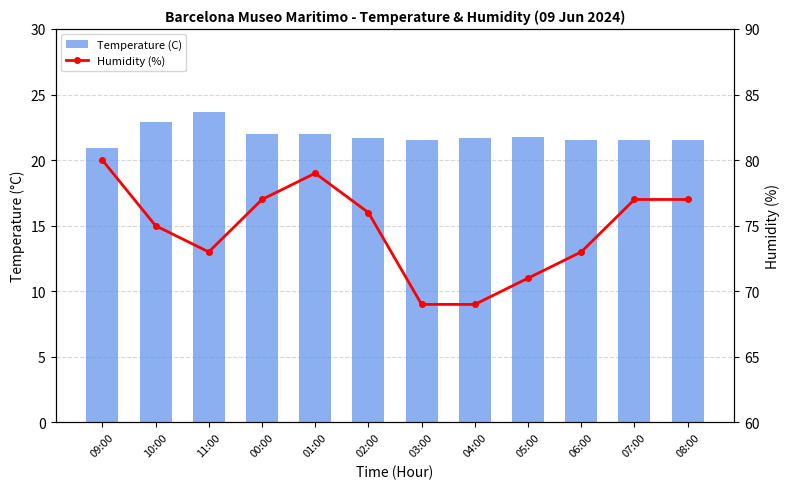

At which label is Temperature (C) closest to 22?

00:00